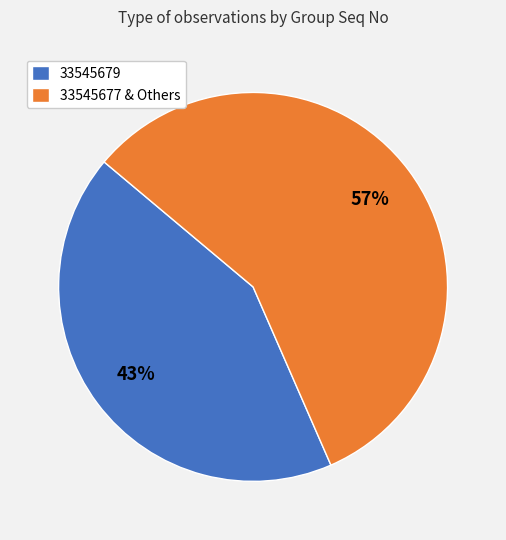

Is the sum of 33545677 & Others and 33545679 greater than half?

Yes